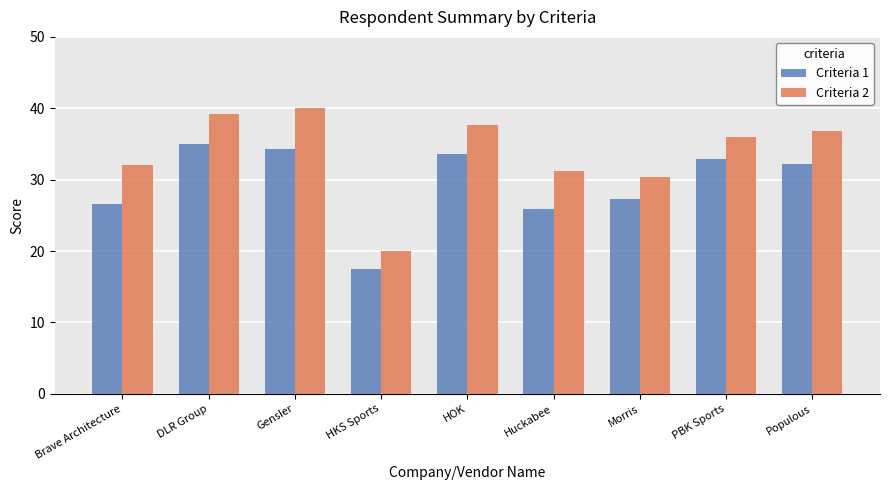

What is the value of the Criteria 2 bar at the 9th from the left?

36.8